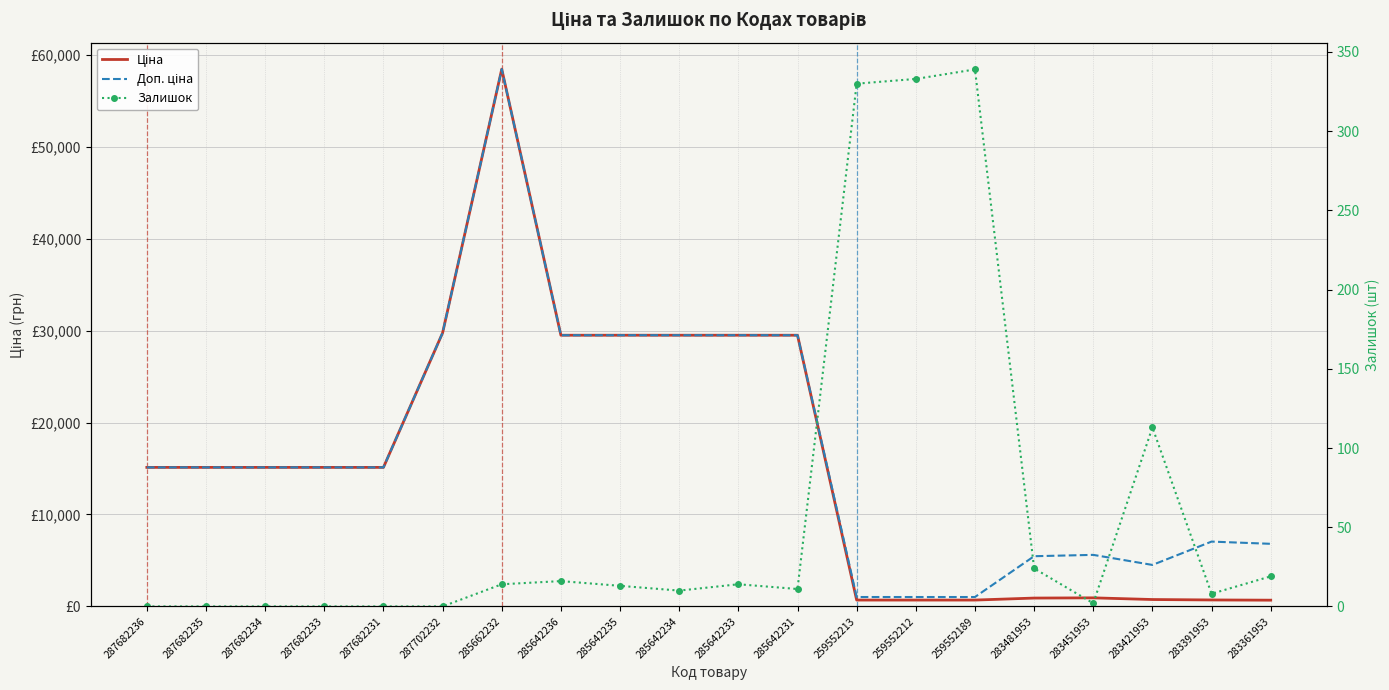

At which category does Доп. ціна reach its first local peak?

285662232